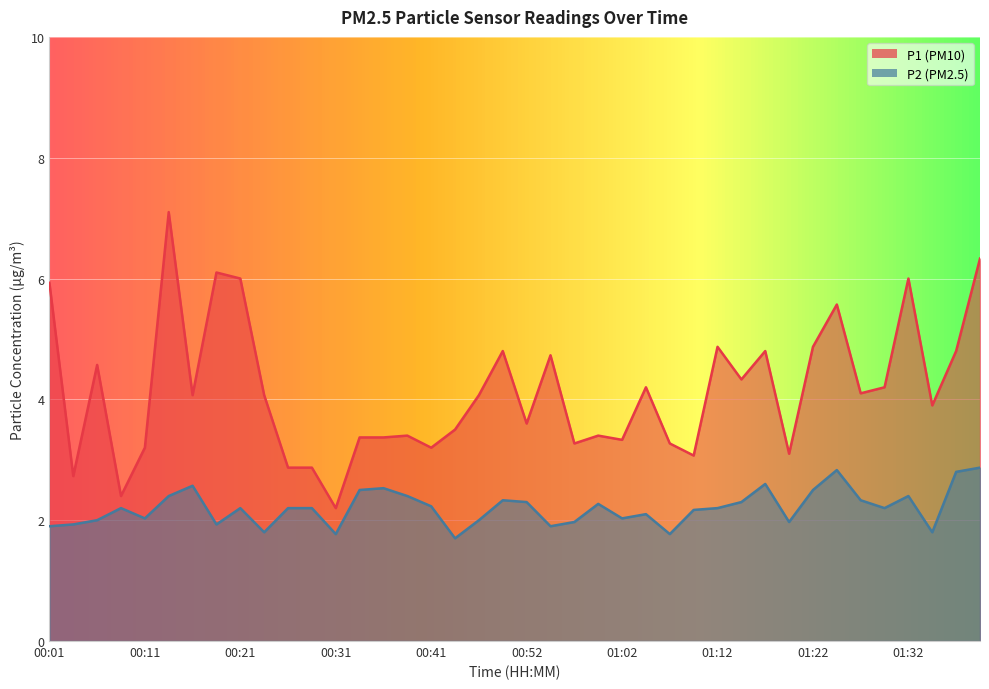

Which has a higher value, 01:02 or 01:19?

01:02